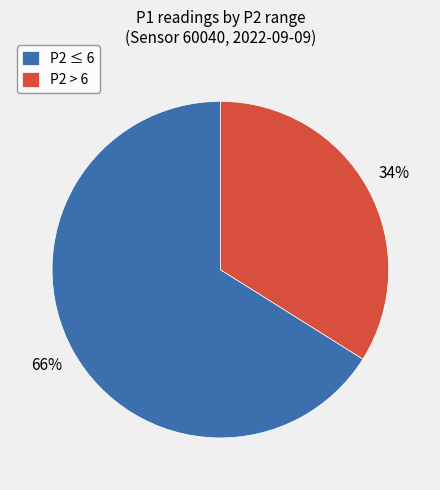

Which has a higher value, P2 ≤ 6 or P2 > 6?

P2 ≤ 6